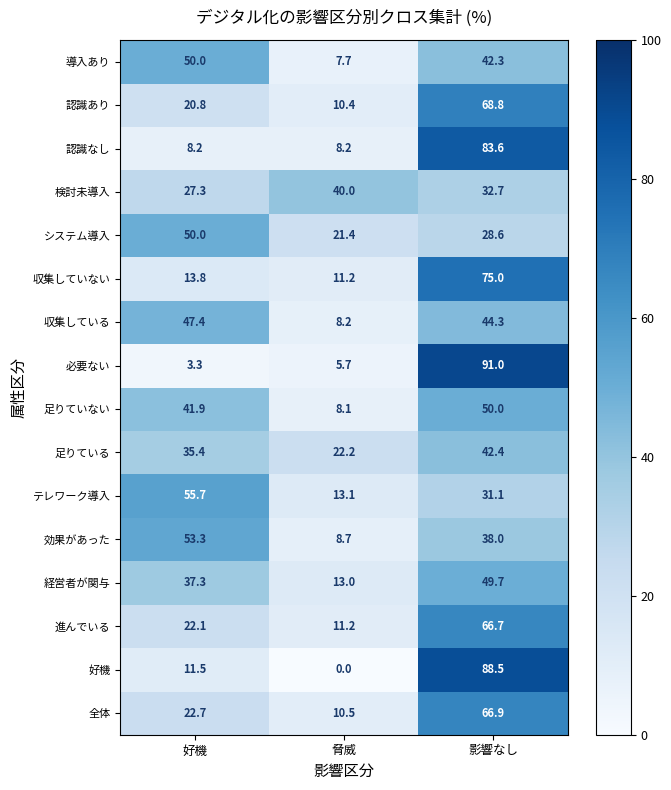

Where does the テレワーク導入 series first go above 31?

好機